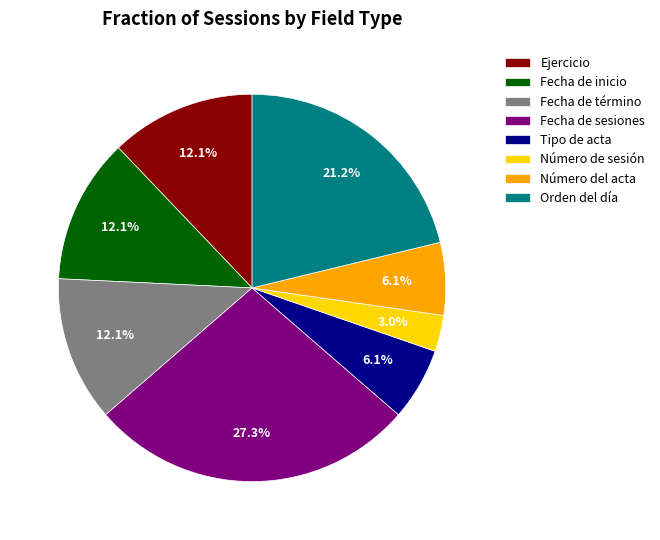

Do Fecha de sesiones and Número del acta together represent more than half of the pie?

No